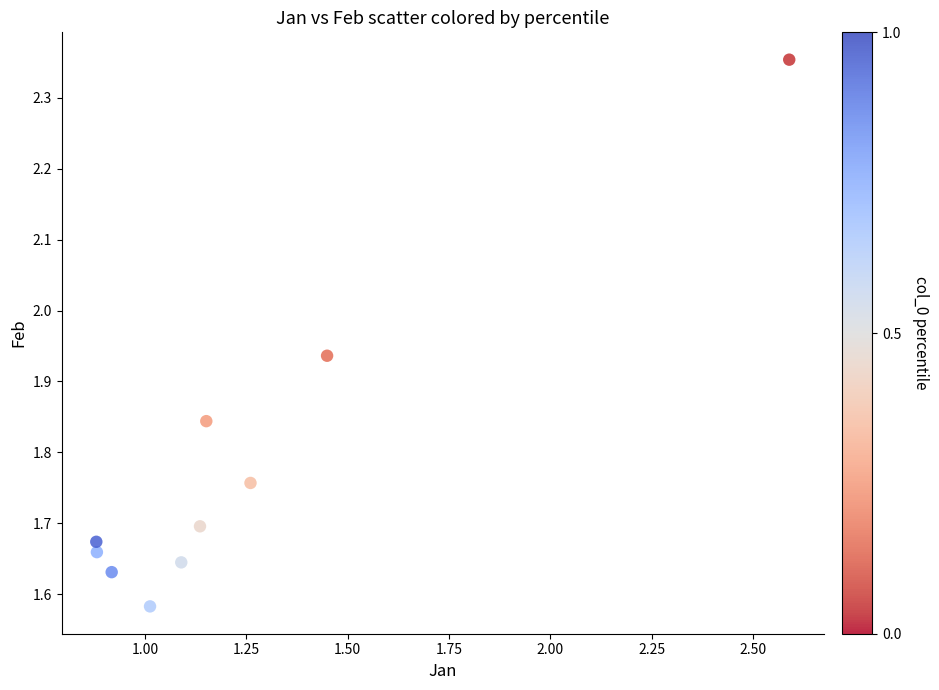

What is the range of Y values (max minus min)?

0.8